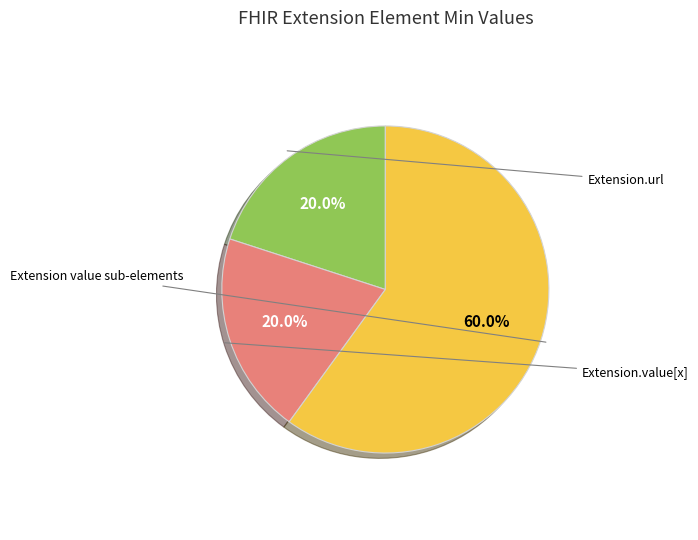

How many segments does this pie chart have?

3